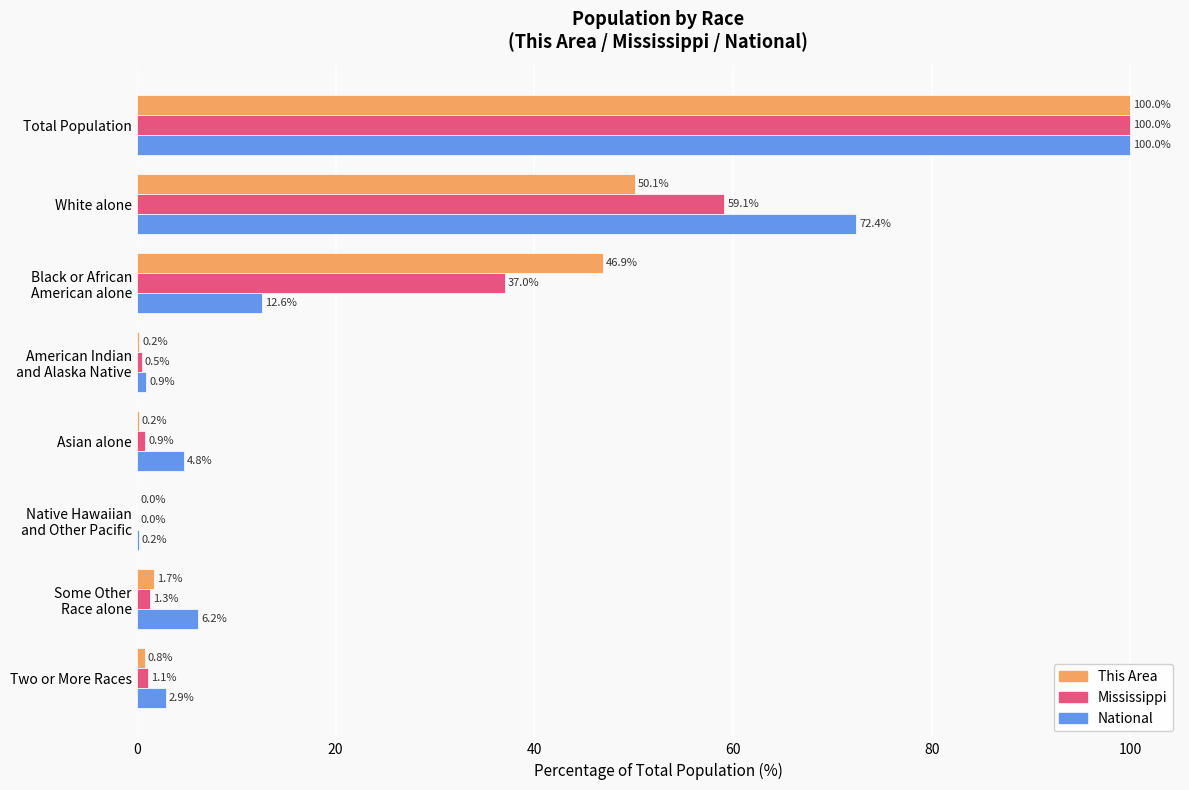

What is the total value across all series at Total Population?

300.0